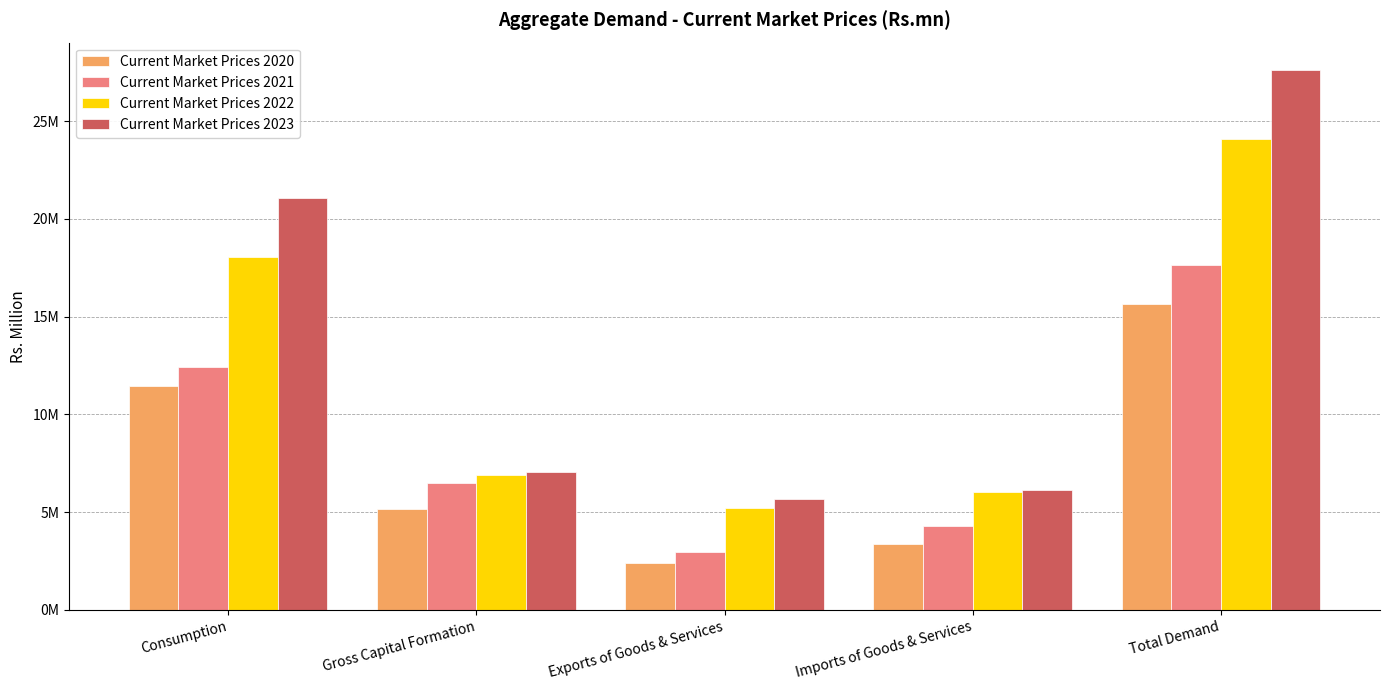

At which category is the sum across all series the highest?

Total Demand